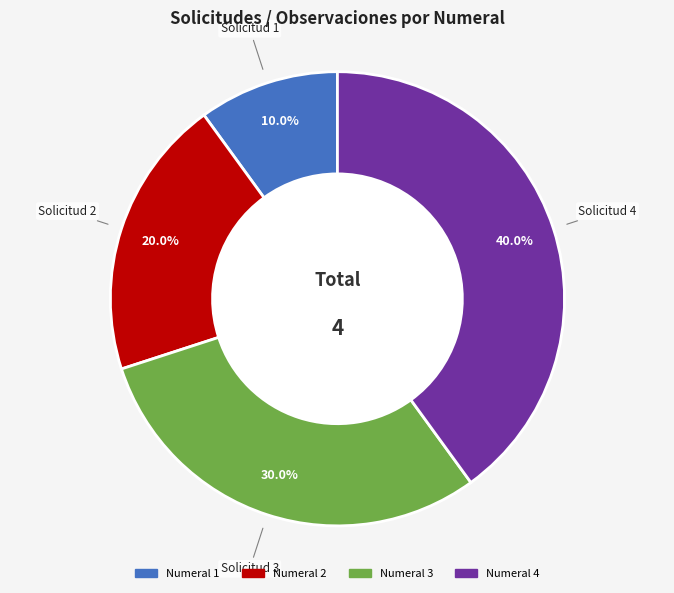

Count the number of slices in the pie.

4